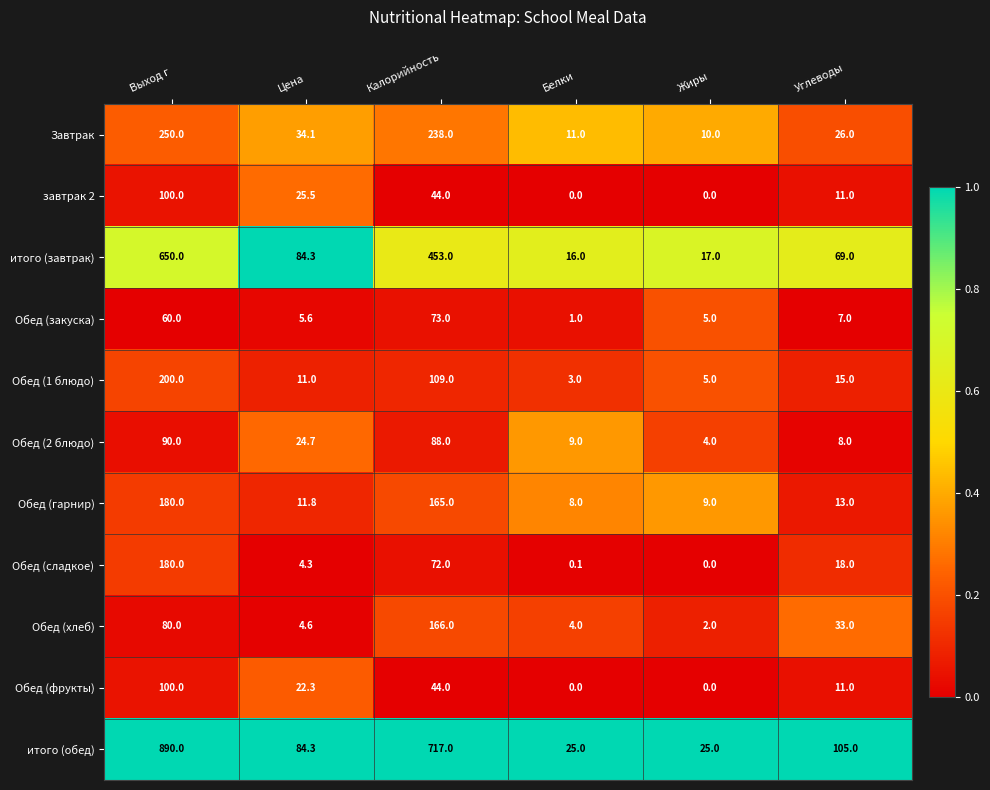

Which series has the largest range (max minus min)?

итого (обед)